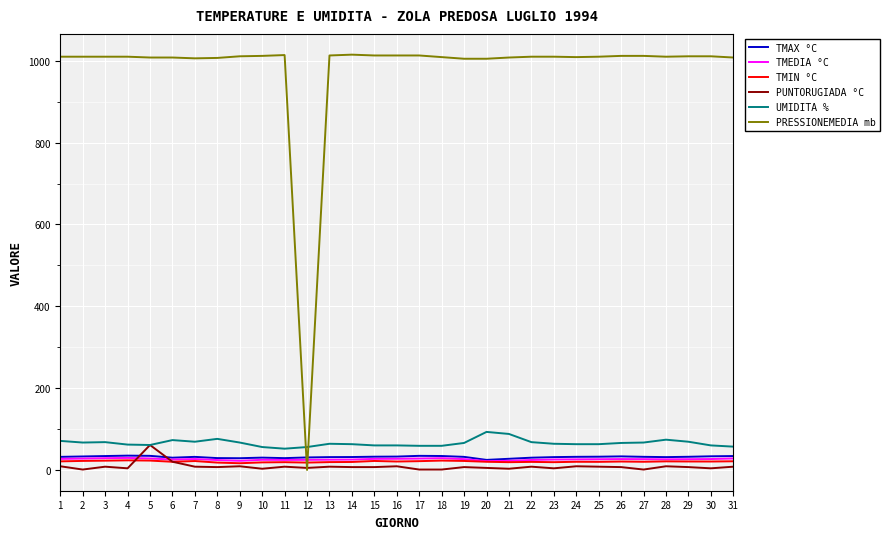

True or false: PRESSIONEMEDIA mb has a value of 1010.0 at 23.

True